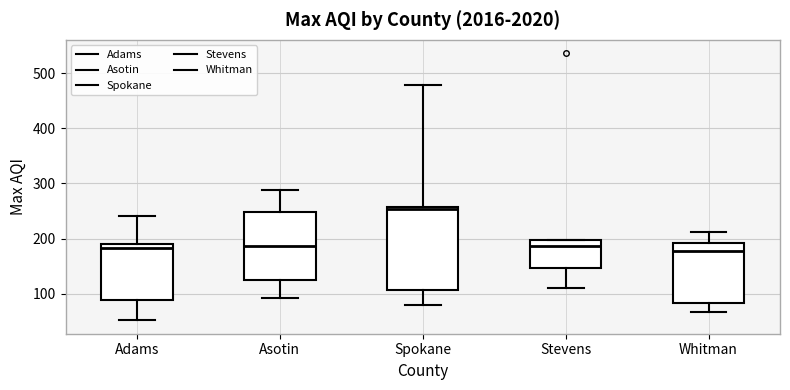

Which box's median line is the highest?

Spokane